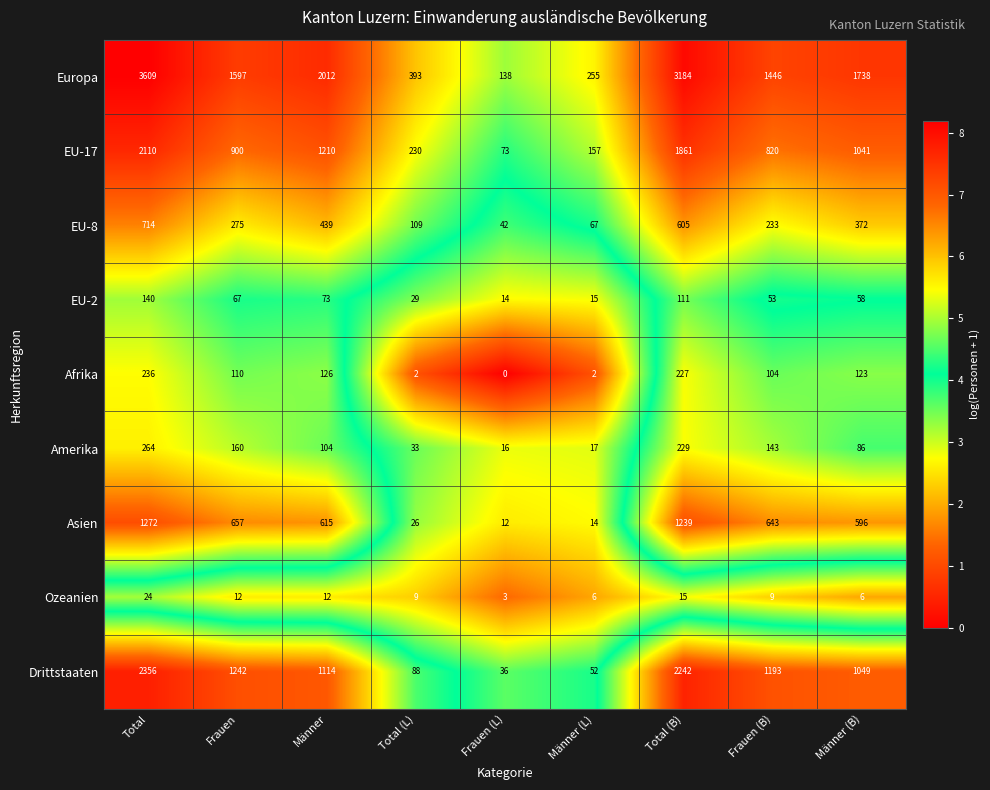

What is the maximum value shown in the chart?

3609